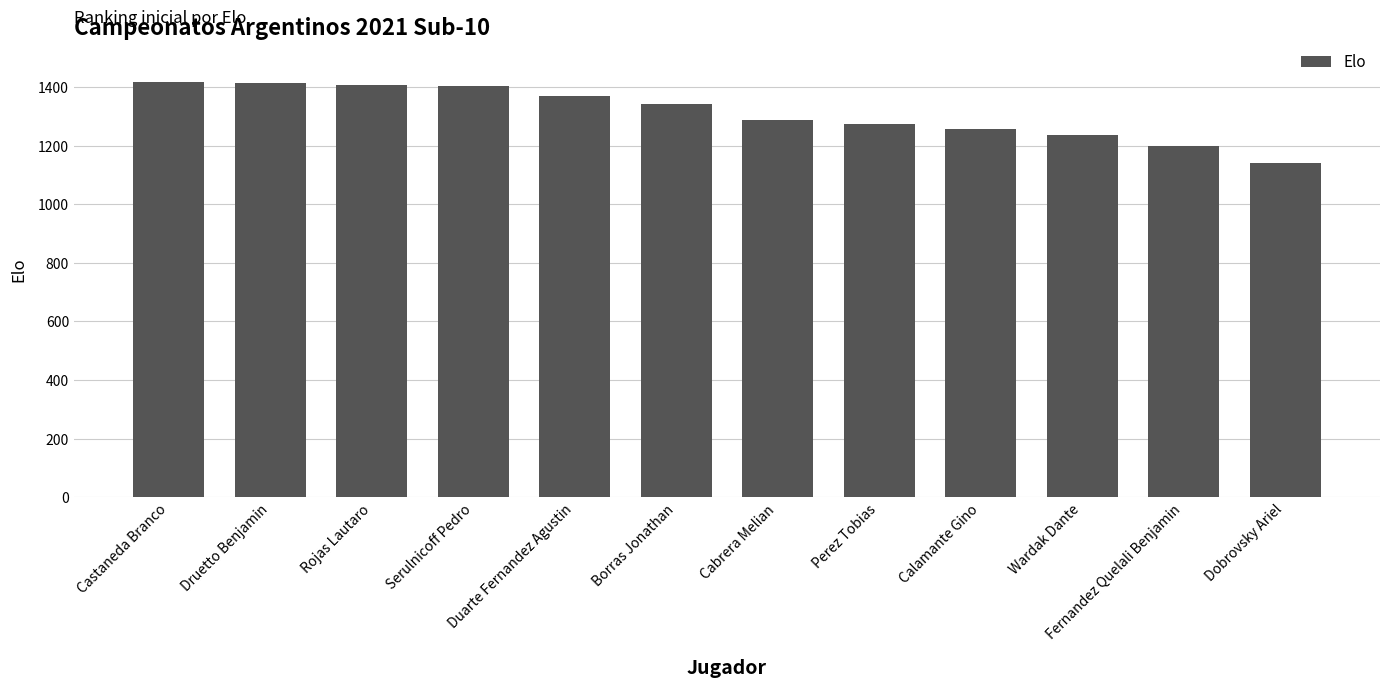

What is the difference between the maximum and minimum values?

278